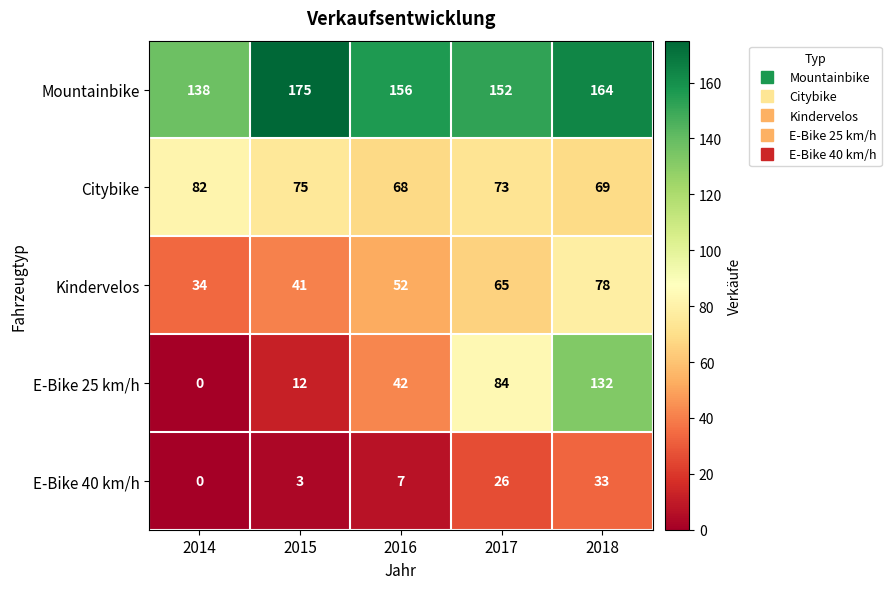

At which label does E-Bike 25 km/h reach its peak?

2018